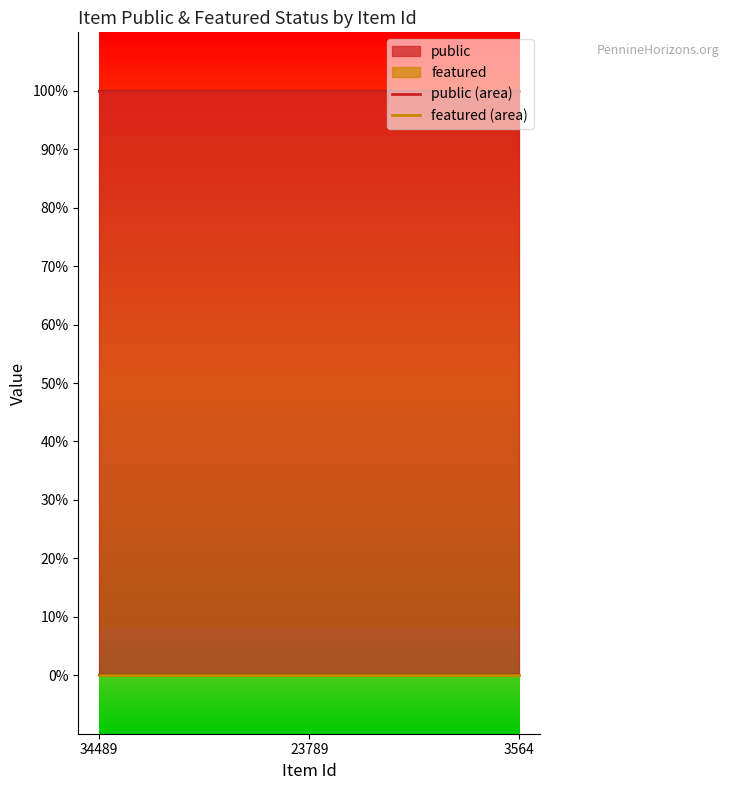

Which series has the largest range (max minus min)?

public (area)